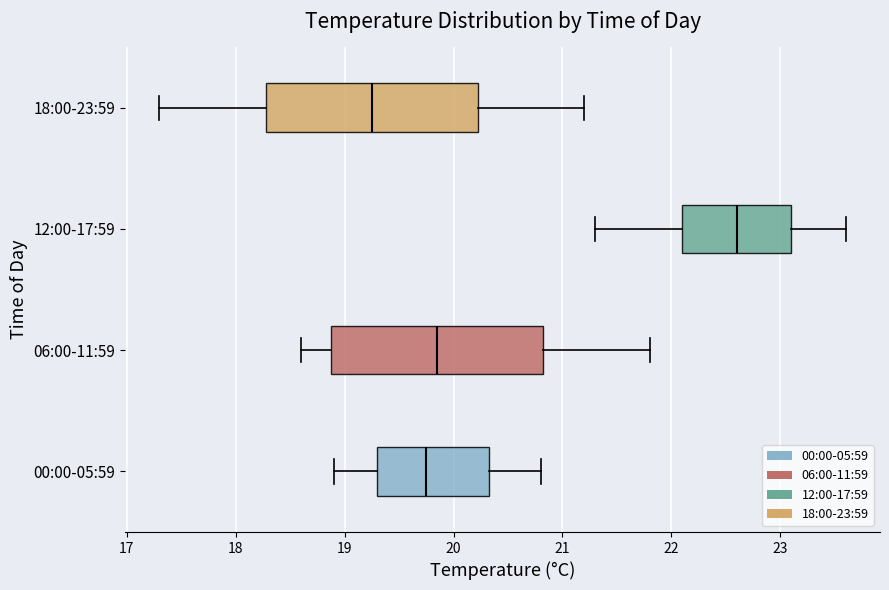

Where does the right whisker of the box for 18:00-23:59 end on the x-axis? The values are not printed on the chart, so give them approximately, as read against the axis.

21.2